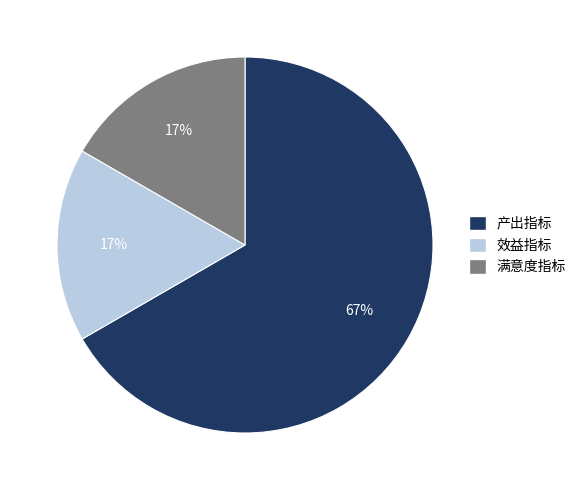

True or false: 效益指标 accounts for 17% of the total.

True